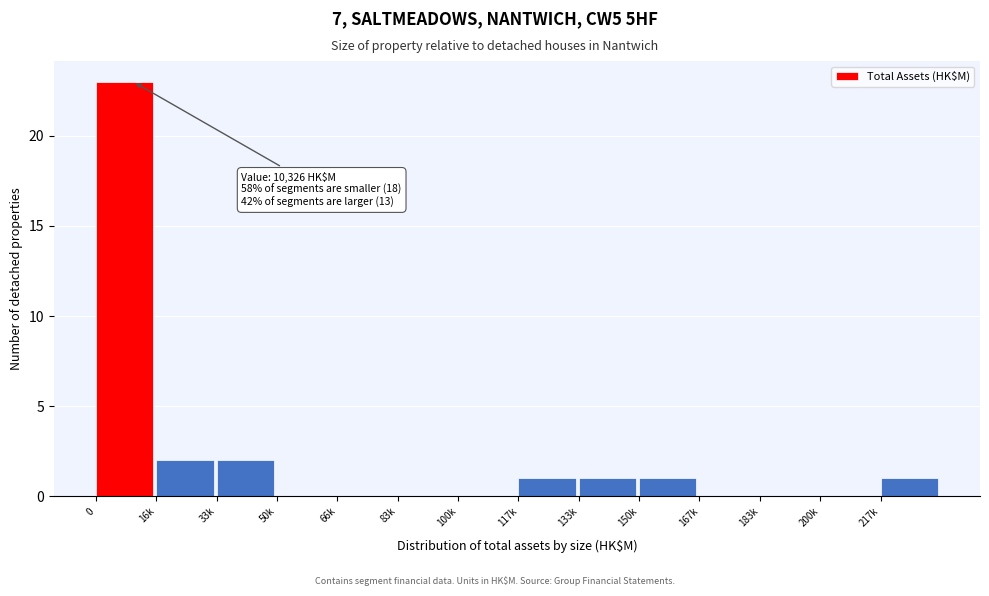

Reading right to left, transcribe all the data shown in this chart.

217k=1	200k=0	183k=0	167k=0	150k=1	133k=1	117k=1	100k=0	83k=0	66k=0	50k=0	33k=2	16k=2	0=23